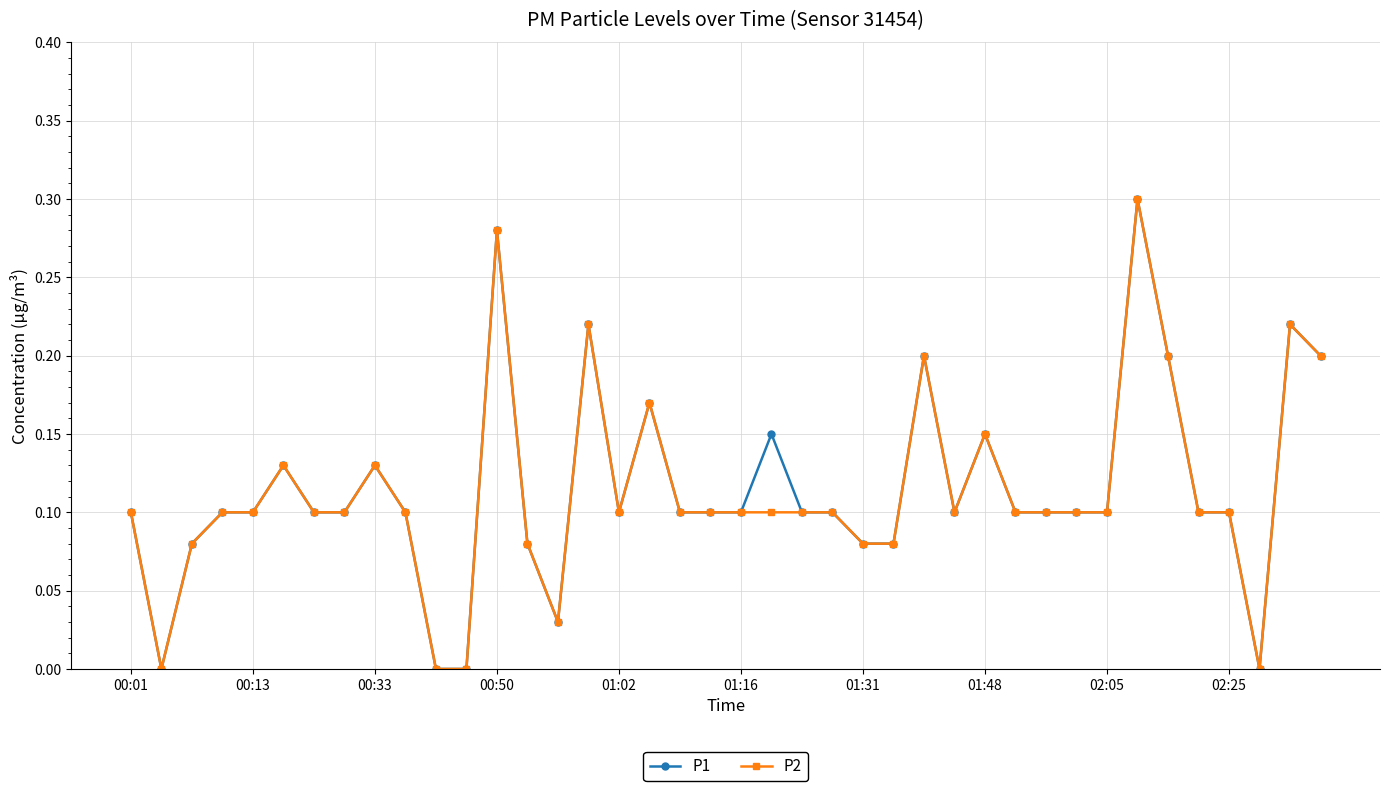

True or false: P1 has more than 1 interior local peaks.

True